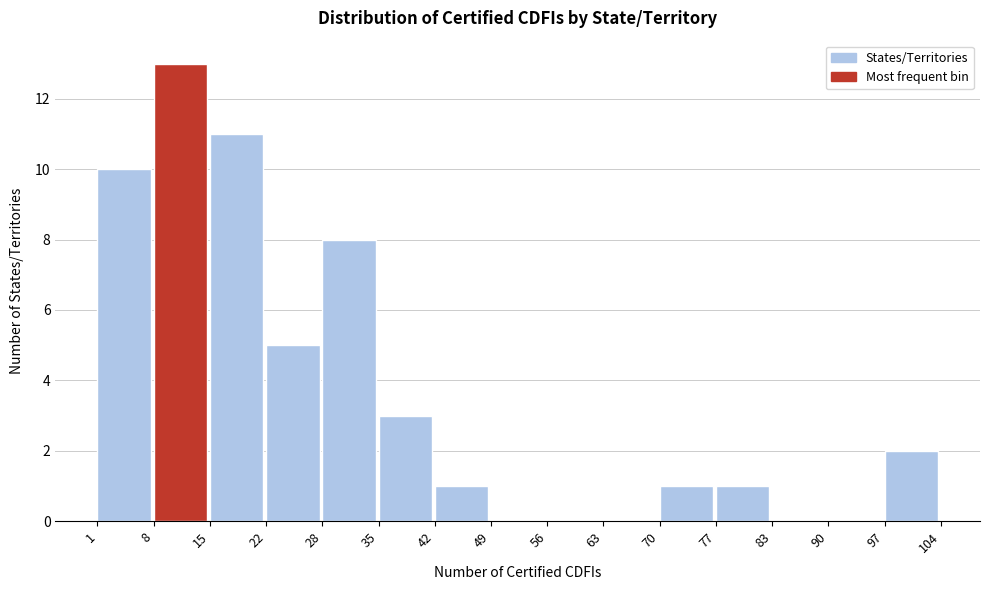

Reading left to right, transcribe this chart: for each bar, give the range it covers on the x-axis and its height. The values are not printed on the chart, so give them approximately, as read against the axis.

1 to 8: 10
8 to 15: 13
15 to 22: 11
22 to 28: 5
28 to 35: 8
35 to 42: 3
42 to 49: 1
49 to 56: 0
56 to 63: 0
63 to 70: 0
70 to 77: 1
77 to 83: 1
83 to 90: 0
90 to 97: 0
97 to 104: 2